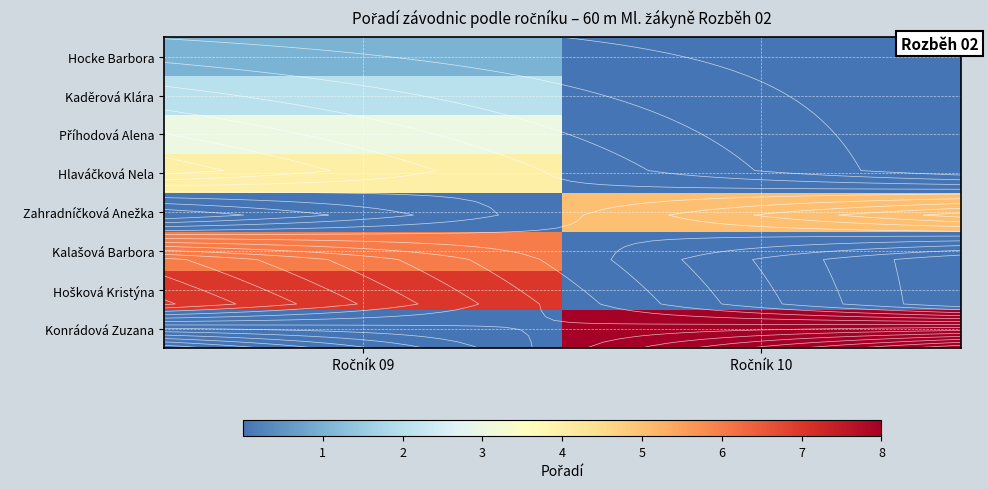

Which series has the largest total across all categories?

Konrádová Zuzana